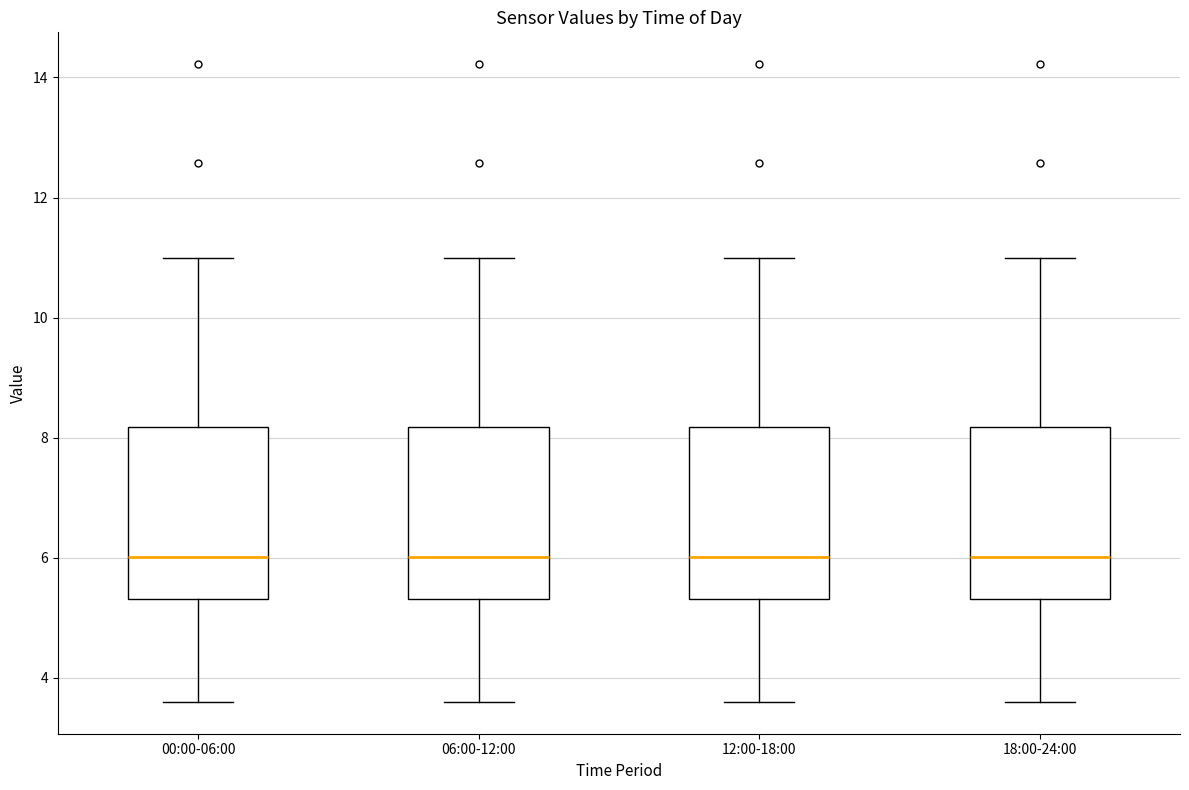

Reading left to right, transcribe this box plot: for each box, give where its median line is, the range the box spans, and where its two whiskers end, as read against the y-axis. The values are not printed on the chart, so give them approximately, as read against the axis.

00:00-06:00: median 6.0, box 5.4 to 8.2, whiskers 3.6 to 11.0
06:00-12:00: median 6.0, box 5.4 to 8.2, whiskers 3.6 to 11.0
12:00-18:00: median 6.0, box 5.4 to 8.2, whiskers 3.6 to 11.0
18:00-24:00: median 6.0, box 5.4 to 8.2, whiskers 3.6 to 11.0